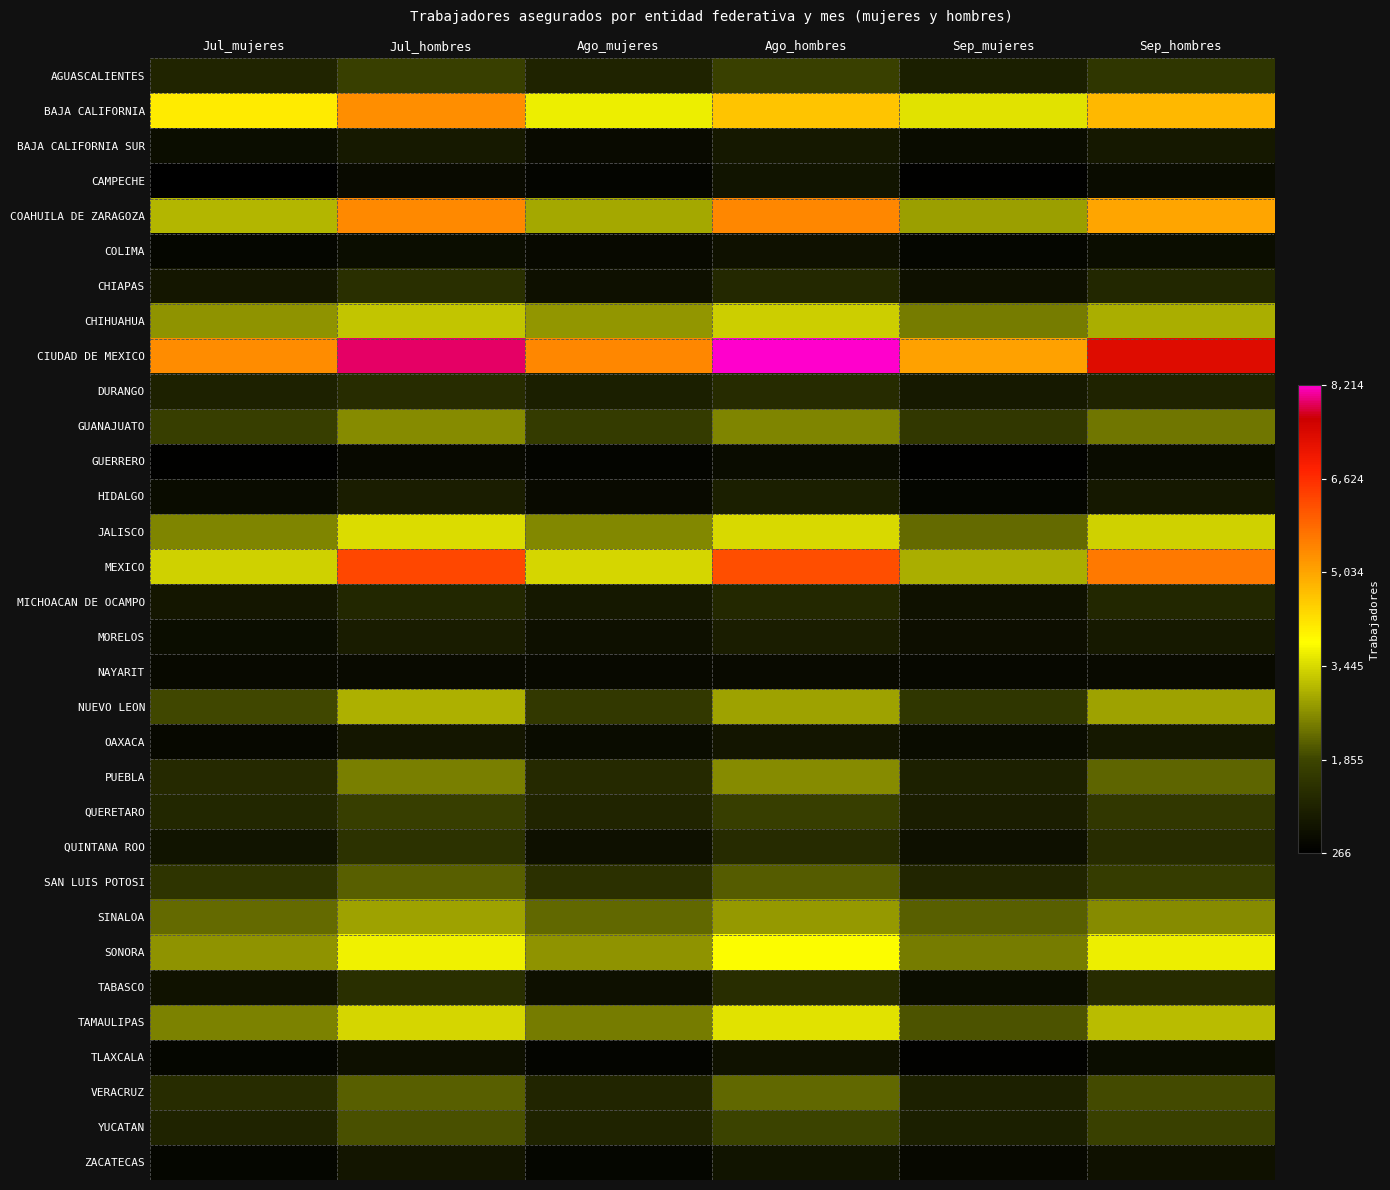

Reading right to left, what are all the values shown in this chart?

AGUASCALIENTES: Sep_hombres=1509	Sep_mujeres=988	Ago_hombres=1770	Ago_mujeres=1089	Jul_hombres=1741	Jul_mujeres=1129
BAJA CALIFORNIA: Sep_hombres=4795	Sep_mujeres=3554	Ago_hombres=4635	Ago_mujeres=3673	Jul_hombres=5349	Jul_mujeres=4100
BAJA CALIFORNIA SUR: Sep_hombres=853	Sep_mujeres=566	Ago_hombres=855	Ago_mujeres=530	Jul_hombres=881	Jul_mujeres=585
CAMPECHE: Sep_hombres=574	Sep_mujeres=299	Ago_hombres=738	Ago_mujeres=398	Jul_hombres=542	Jul_mujeres=266
COAHUILA DE ZARAGOZA: Sep_hombres=5030	Sep_mujeres=2830	Ago_hombres=5430	Ago_mujeres=2925	Jul_hombres=5402	Jul_mujeres=3074
COLIMA: Sep_hombres=607	Sep_mujeres=431	Ago_hombres=671	Ago_mujeres=505	Jul_hombres=601	Jul_mujeres=439
CHIAPAS: Sep_hombres=1184	Sep_mujeres=646	Ago_hombres=1209	Ago_mujeres=658	Jul_hombres=1371	Jul_mujeres=798
CHIHUAHUA: Sep_hombres=2982	Sep_mujeres=2465	Ago_hombres=3323	Ago_mujeres=2737	Jul_hombres=3238	Jul_mujeres=2700
CIUDAD DE MEXICO: Sep_hombres=7320	Sep_mujeres=5090	Ago_hombres=8214	Ago_mujeres=5421	Jul_hombres=7922	Jul_mujeres=5362
DURANGO: Sep_hombres=1089	Sep_mujeres=873	Ago_hombres=1263	Ago_mujeres=1009	Jul_hombres=1293	Jul_mujeres=1049
GUANAJUATO: Sep_hombres=2388	Sep_mujeres=1555	Ago_hombres=2553	Ago_mujeres=1641	Jul_hombres=2613	Jul_mujeres=1711
GUERRERO: Sep_hombres=555	Sep_mujeres=309	Ago_hombres=572	Ago_mujeres=420	Jul_hombres=487	Jul_mujeres=320
HIDALGO: Sep_hombres=831	Sep_mujeres=436	Ago_hombres=1008	Ago_mujeres=543	Jul_hombres=964	Jul_mujeres=557
JALISCO: Sep_hombres=3354	Sep_mujeres=2259	Ago_hombres=3452	Ago_mujeres=2571	Jul_hombres=3471	Jul_mujeres=2561
MEXICO: Sep_hombres=5616	Sep_mujeres=2987	Ago_hombres=6183	Ago_mujeres=3430	Jul_hombres=6265	Jul_mujeres=3358
MICHOACAN DE OCAMPO: Sep_hombres=1190	Sep_mujeres=700	Ago_hombres=1217	Ago_mujeres=842	Jul_hombres=1191	Jul_mujeres=814
MORELOS: Sep_hombres=856	Sep_mujeres=619	Ago_hombres=972	Ago_mujeres=661	Jul_hombres=941	Jul_mujeres=605
NAYARIT: Sep_hombres=518	Sep_mujeres=456	Ago_hombres=528	Ago_mujeres=485	Jul_hombres=543	Jul_mujeres=501
NUEVO LEON: Sep_hombres=2851	Sep_mujeres=1531	Ago_hombres=2865	Ago_mujeres=1591	Jul_hombres=3027	Jul_mujeres=1889
OAXACA: Sep_hombres=845	Sep_mujeres=561	Ago_hombres=773	Ago_mujeres=560	Jul_hombres=818	Jul_mujeres=463
PUEBLA: Sep_hombres=2207	Sep_mujeres=1025	Ago_hombres=2606	Ago_mujeres=1255	Jul_hombres=2493	Jul_mujeres=1233
QUERETARO: Sep_hombres=1545	Sep_mujeres=971	Ago_hombres=1695	Ago_mujeres=1122	Jul_hombres=1704	Jul_mujeres=1193
QUINTANA ROO: Sep_hombres=1294	Sep_mujeres=664	Ago_hombres=1261	Ago_mujeres=667	Jul_hombres=1432	Jul_mujeres=732
SAN LUIS POTOSI: Sep_hombres=1672	Sep_mujeres=1136	Ago_hombres=2119	Ago_mujeres=1395	Jul_hombres=2137	Jul_mujeres=1496
SINALOA: Sep_hombres=2596	Sep_mujeres=2151	Ago_hombres=2759	Ago_mujeres=2224	Jul_hombres=2856	Jul_mujeres=2256
SONORA: Sep_hombres=3667	Sep_mujeres=2446	Ago_hombres=3814	Ago_mujeres=2709	Jul_hombres=3687	Jul_mujeres=2694
TABASCO: Sep_hombres=1288	Sep_mujeres=600	Ago_hombres=1331	Ago_mujeres=664	Jul_hombres=1374	Jul_mujeres=705
TAMAULIPAS: Sep_hombres=3125	Sep_mujeres=2030	Ago_hombres=3543	Ago_mujeres=2456	Jul_hombres=3428	Jul_mujeres=2511
TLAXCALA: Sep_hombres=590	Sep_mujeres=334	Ago_hombres=717	Ago_mujeres=413	Jul_hombres=651	Jul_mujeres=429
VERACRUZ: Sep_hombres=1933	Sep_mujeres=1026	Ago_hombres=2229	Ago_mujeres=1141	Jul_hombres=2147	Jul_mujeres=1321
YUCATAN: Sep_hombres=1783	Sep_mujeres=1008	Ago_hombres=1835	Ago_mujeres=1077	Jul_hombres=1979	Jul_mujeres=1090
ZACATECAS: Sep_hombres=690	Sep_mujeres=469	Ago_hombres=748	Ago_mujeres=437	Jul_hombres=784	Jul_mujeres=452